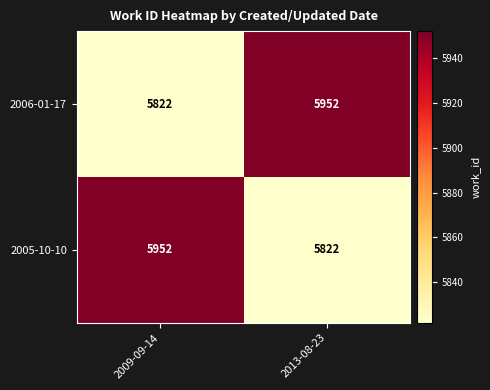

What is the total value across all series at 2013-08-23?

11774